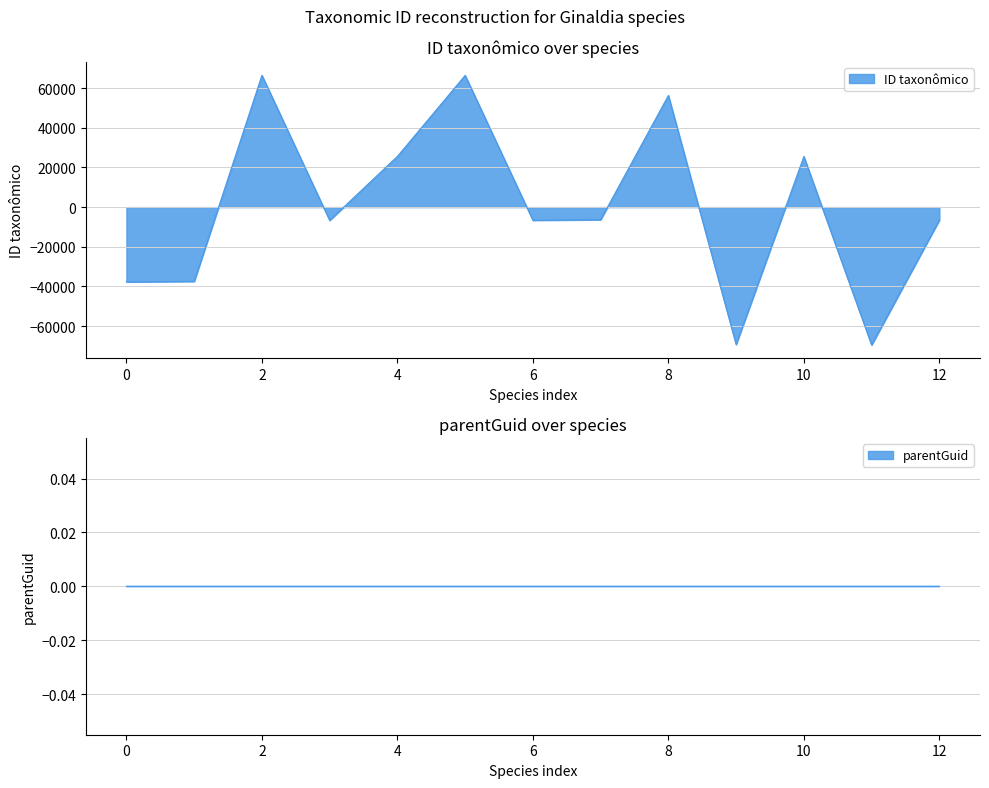

The chart shows a value of -11256.5 at 6. True or false?

False